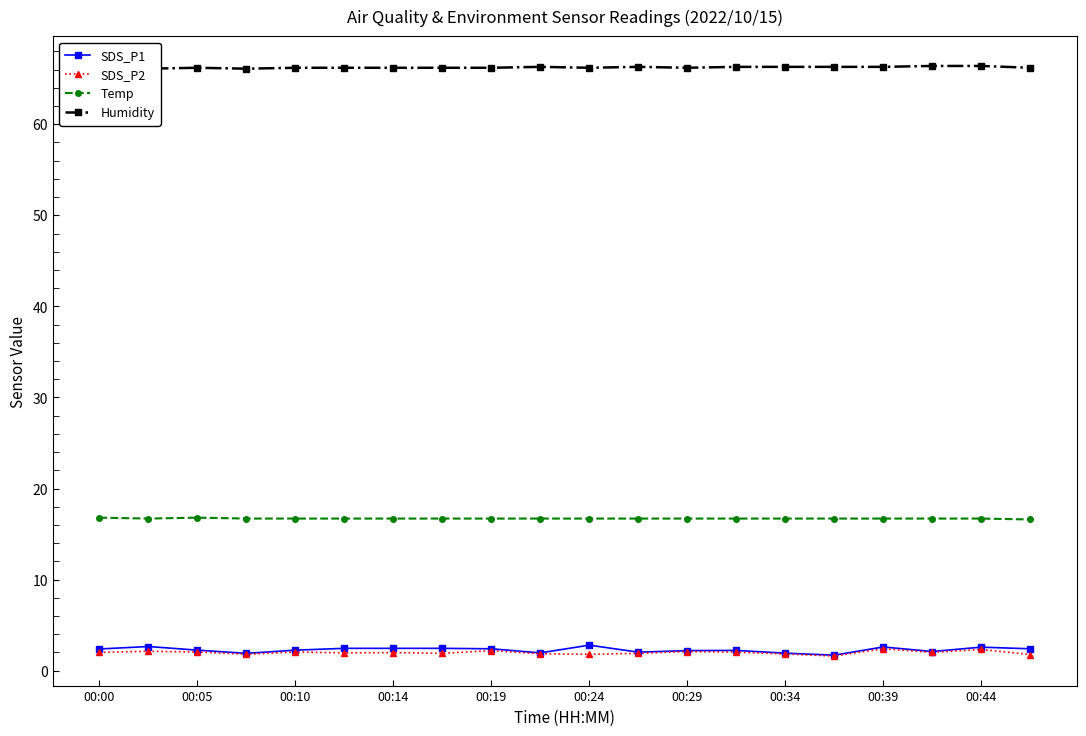

At how many categories does at least one series exceed 42?

20